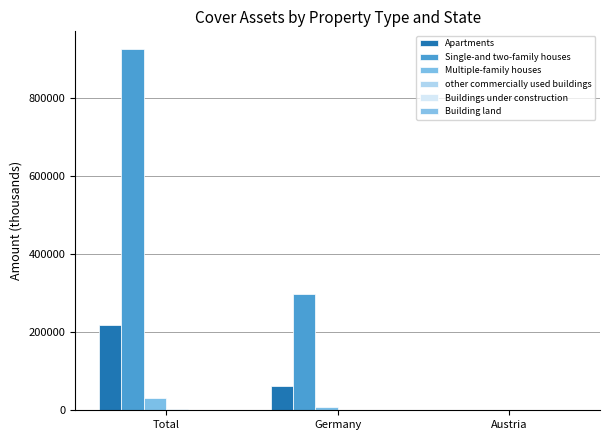

At which category is the sum across all series the highest?

Total